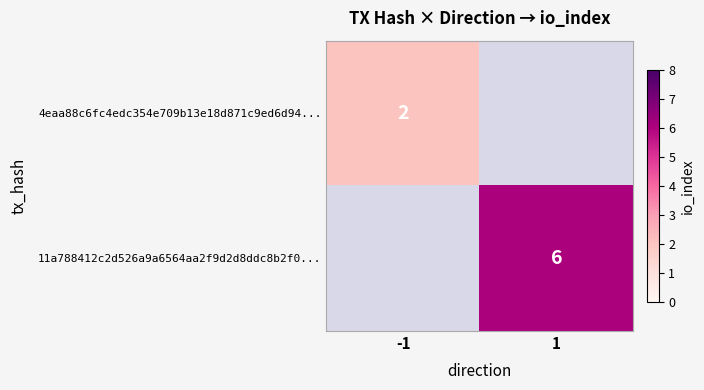

At how many categories does at least one series exceed 4?

1